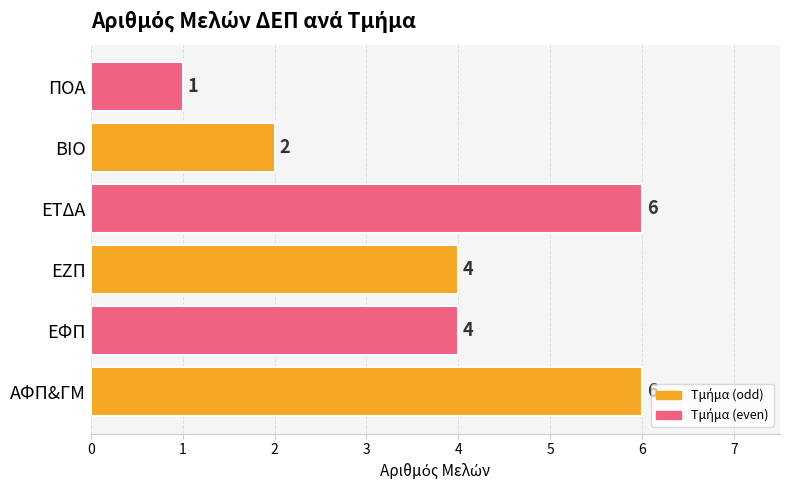

Does the chart contain any negative values?

No